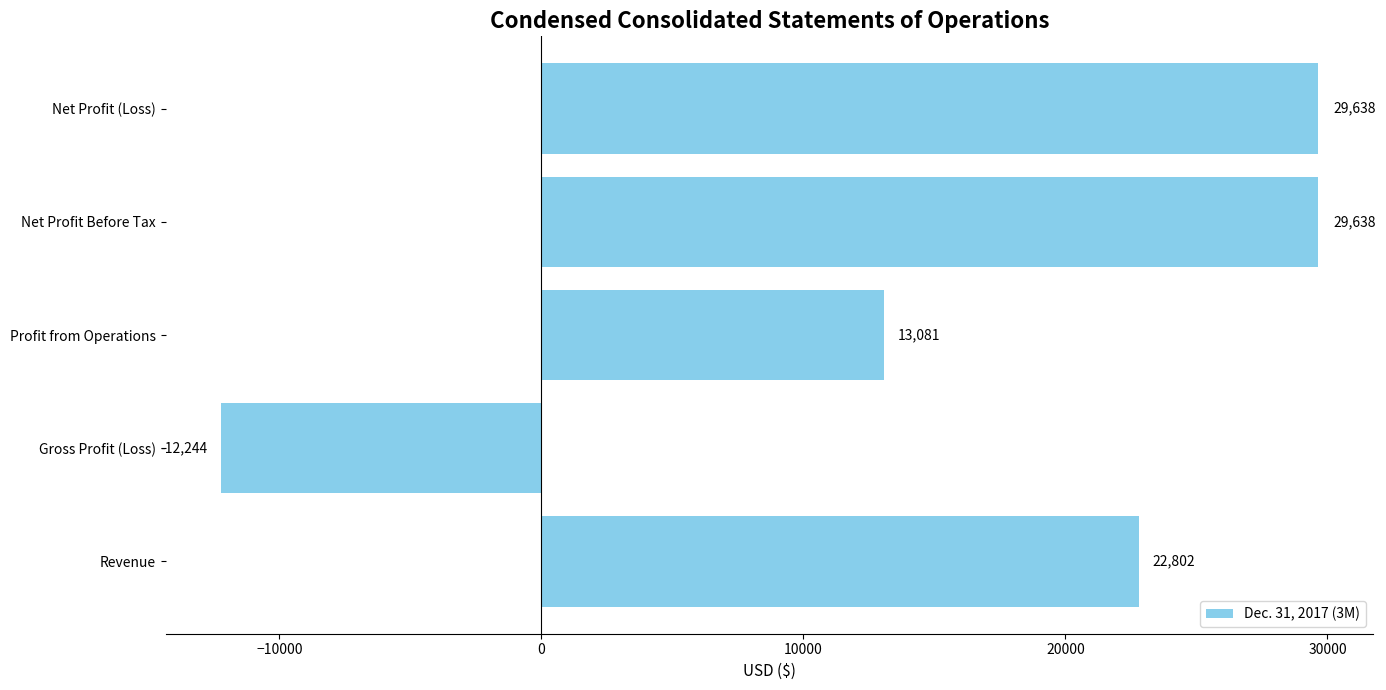

How many data points does each series have?

5